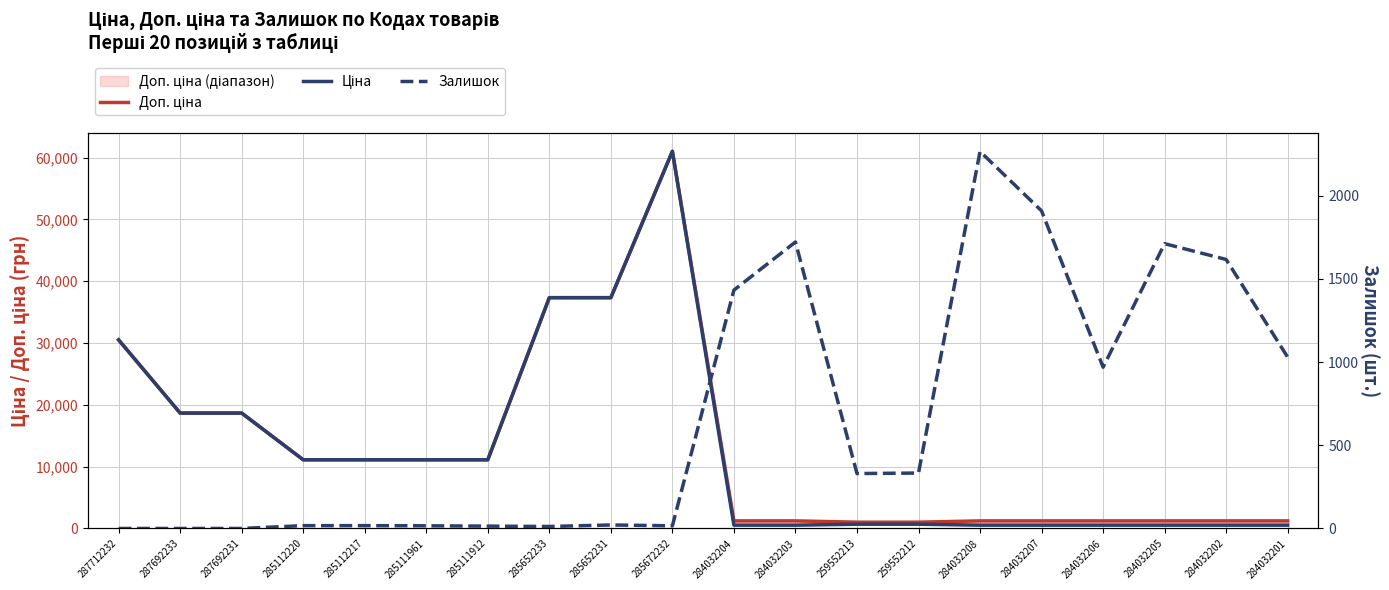

Read the Залишок value at 284032205.

1711.0